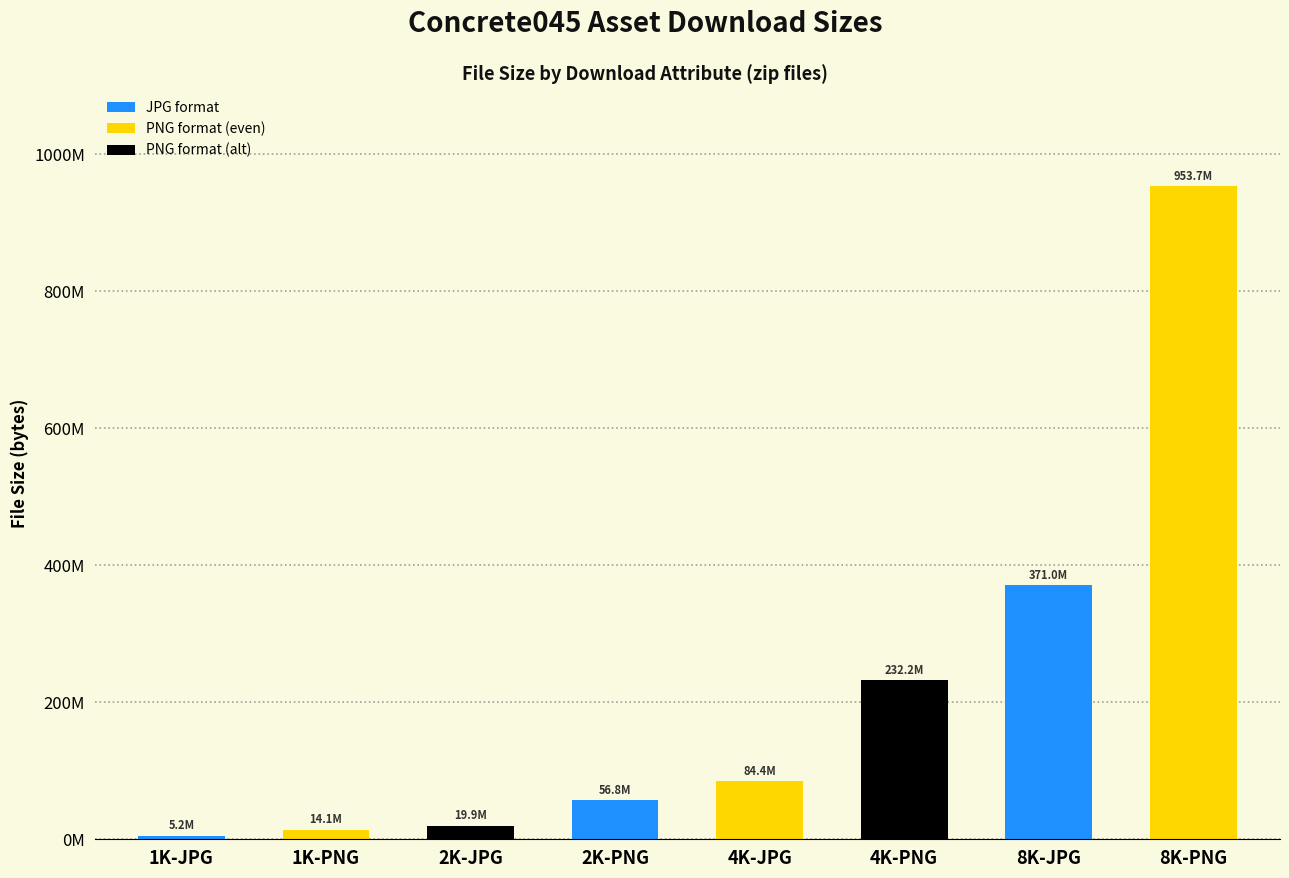

Are the bars horizontal?

No